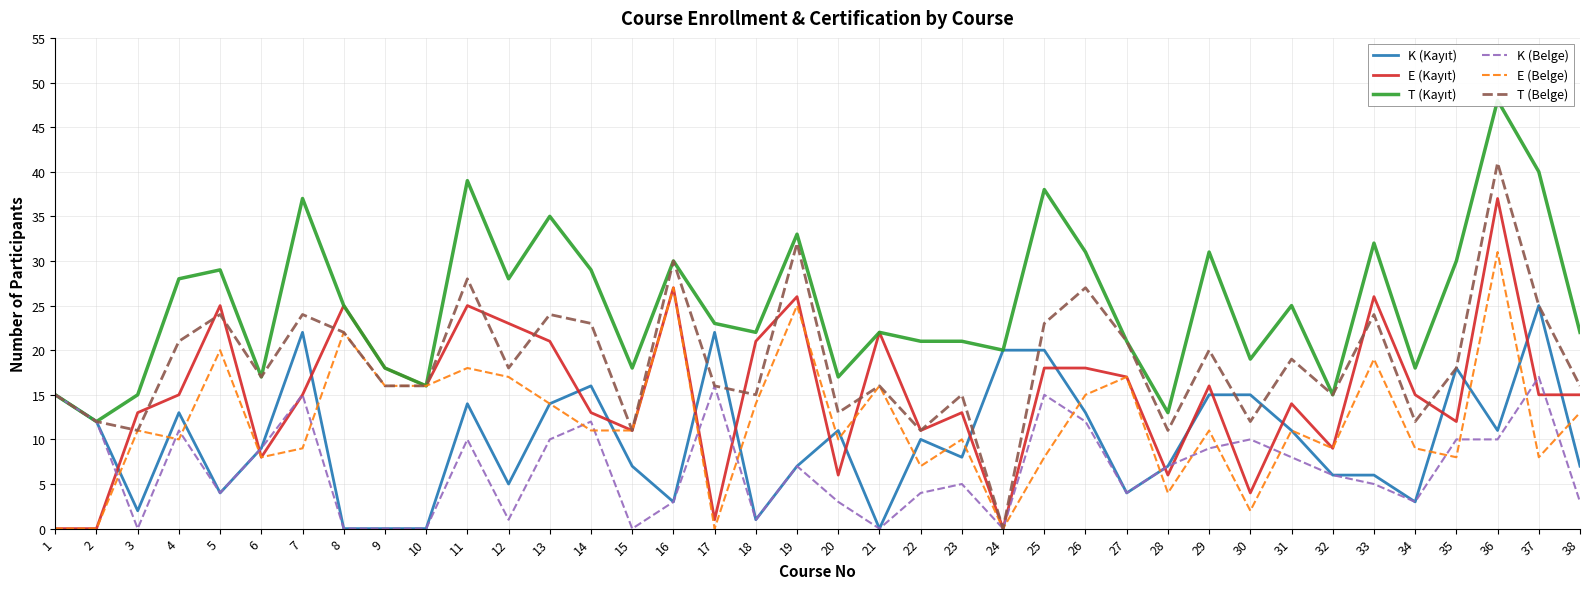

The value of T (Kayıt) at 3 is 15. True or false?

True